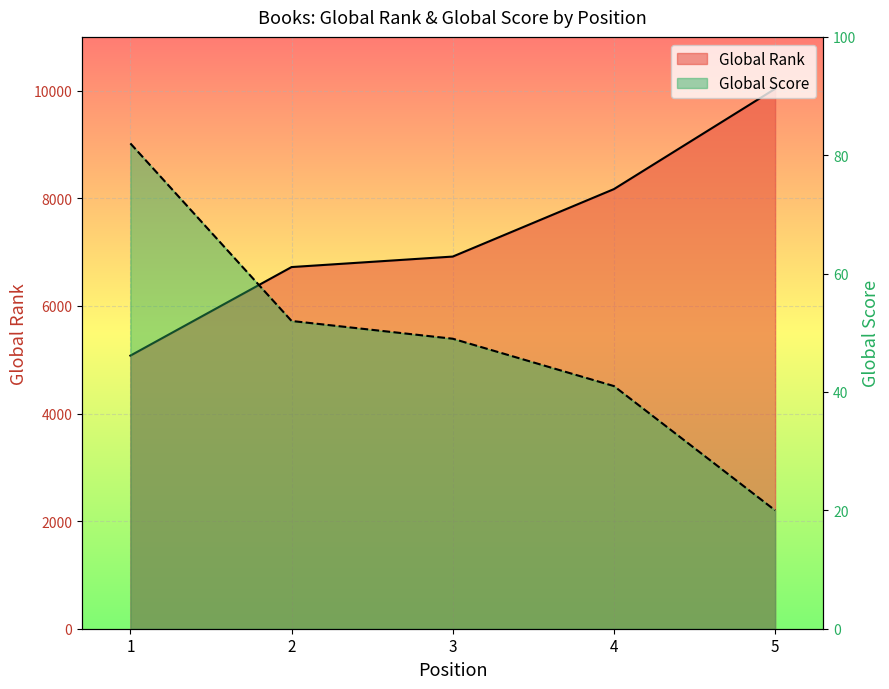

At how many categories does at least one series exceed 7149?

2